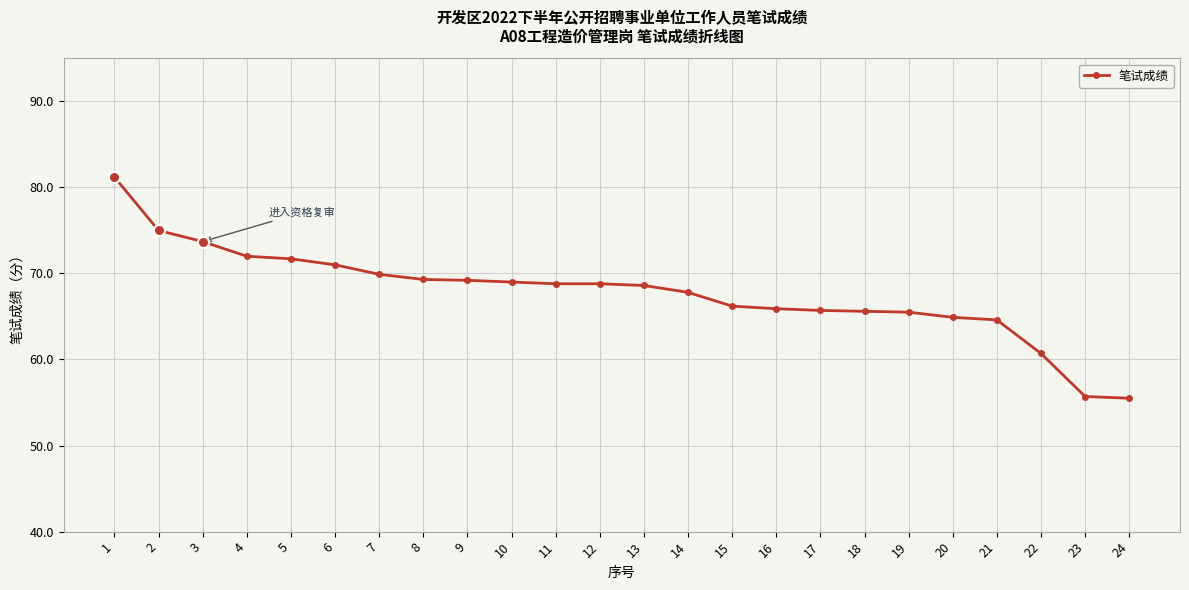

How many lines are shown in the chart?

1